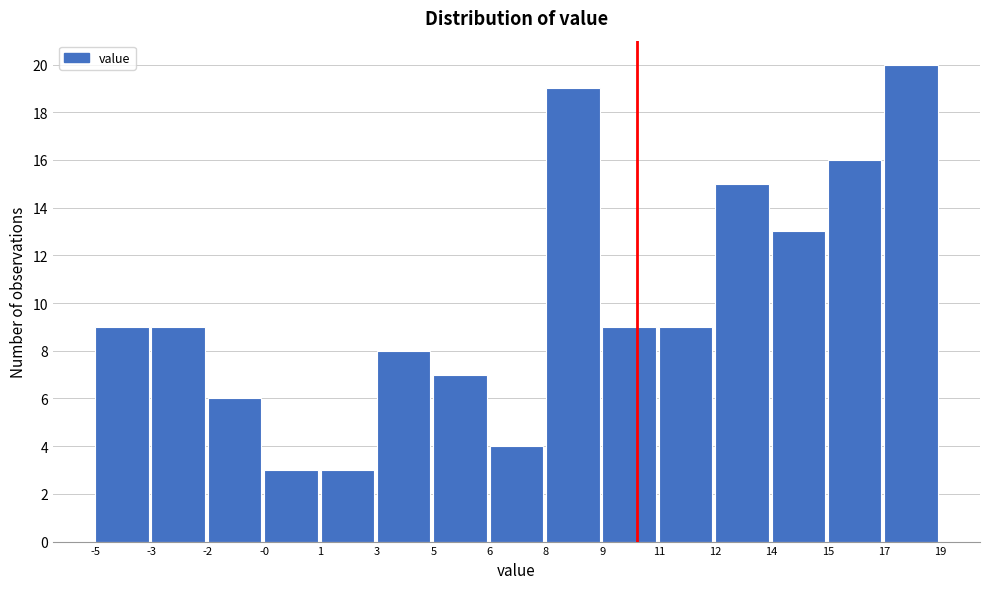

Reading left to right, transcribe all the data shown in this chart.

9	9	6	3	3	8	7	4	19	9	9	15	13	16	20